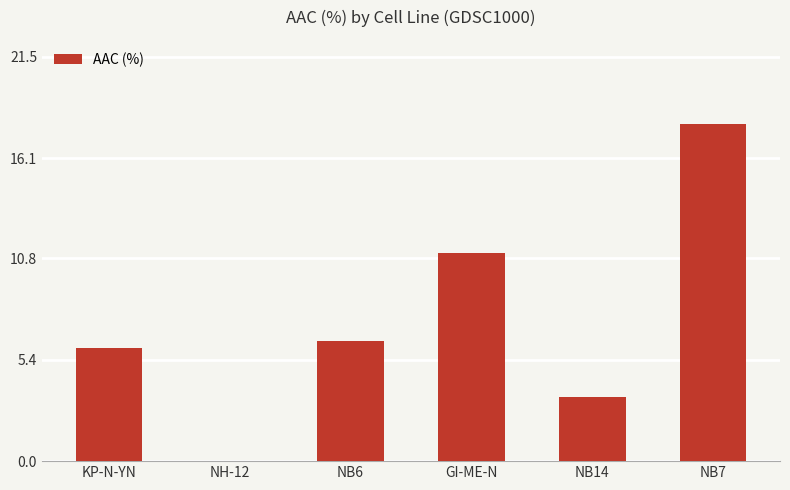

Between KP-N-YN and GI-ME-N, which is larger?

GI-ME-N